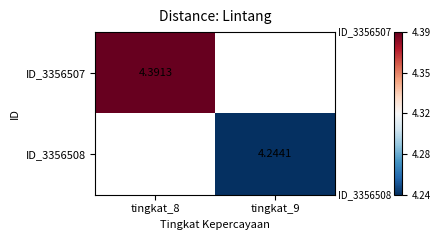

How many positive values does the ID_3356508 series have?

1